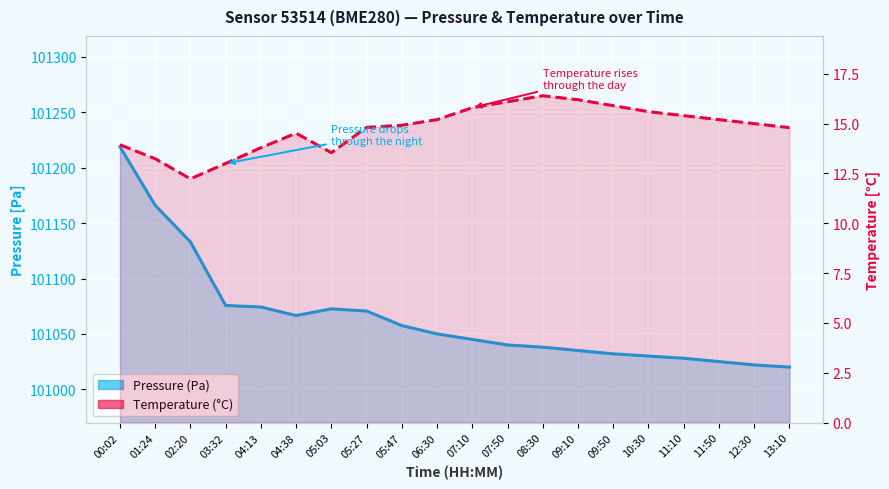

What are all the series names shown in the legend?

Pressure (Pa), Temperature (°C)